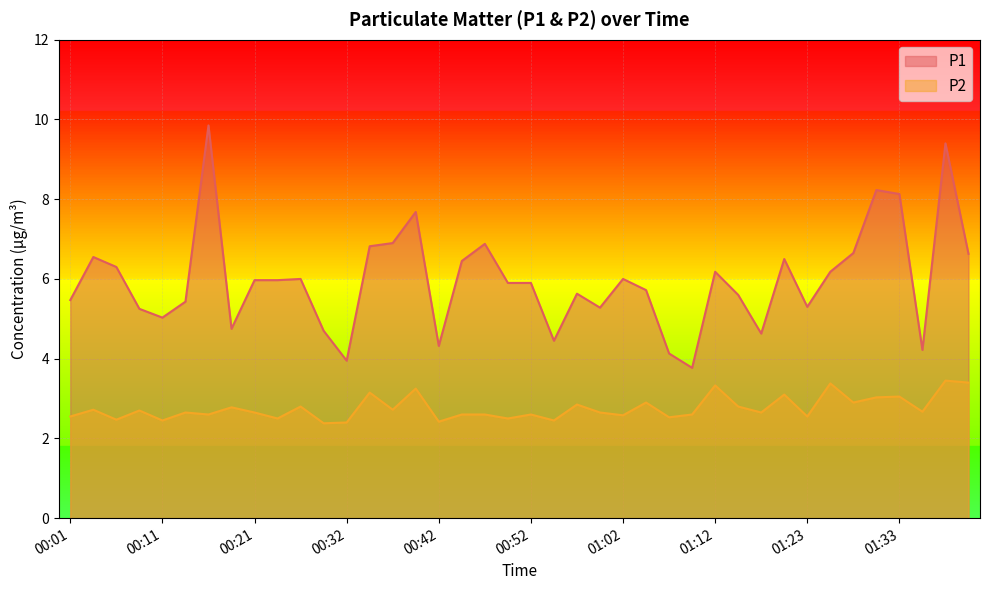

Which series changed the most between 00:06 and 01:28?

P2